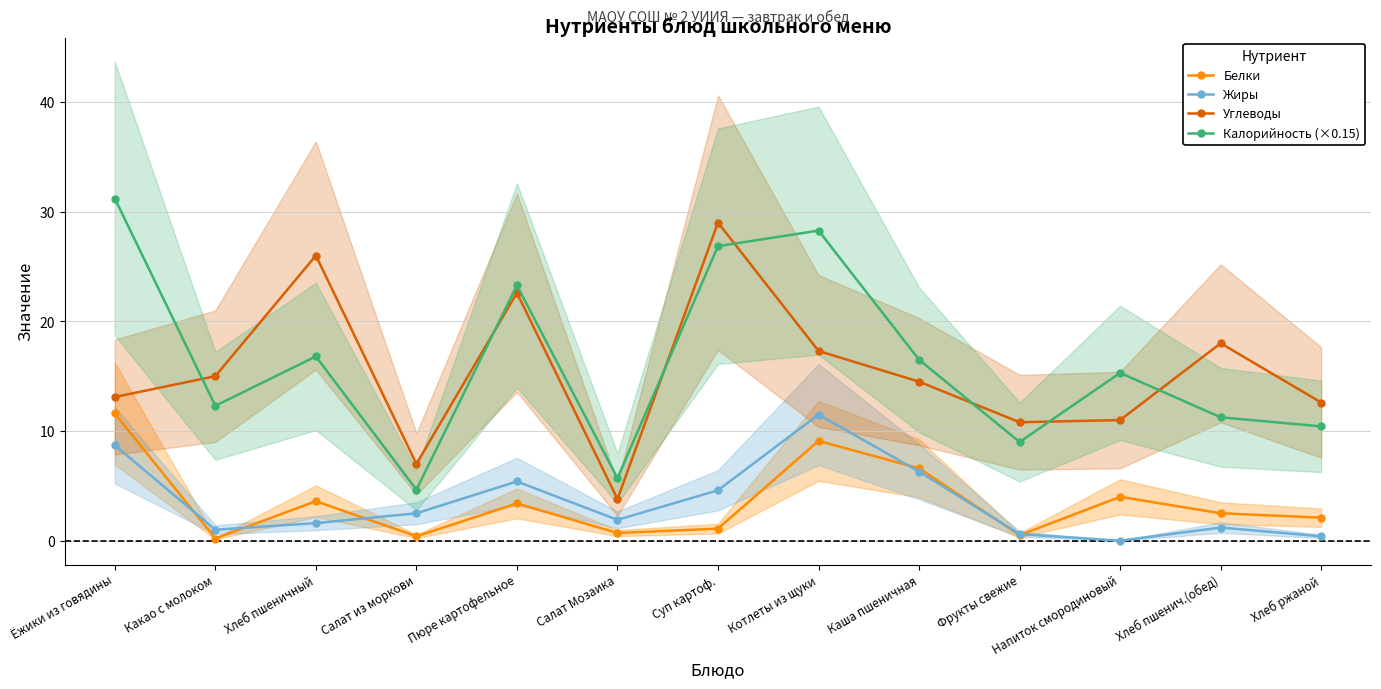

True or false: Жиры and Калорийность (×0.15) intersect in this chart.

False